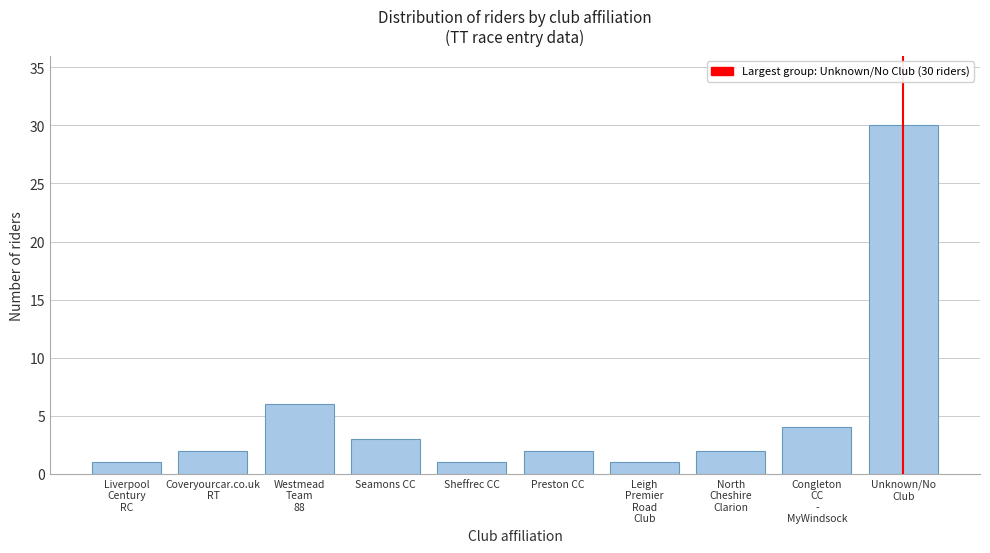

Reading left to right, transcribe all the data shown in this chart.

1	2	6	3	1	2	1	2	4	30